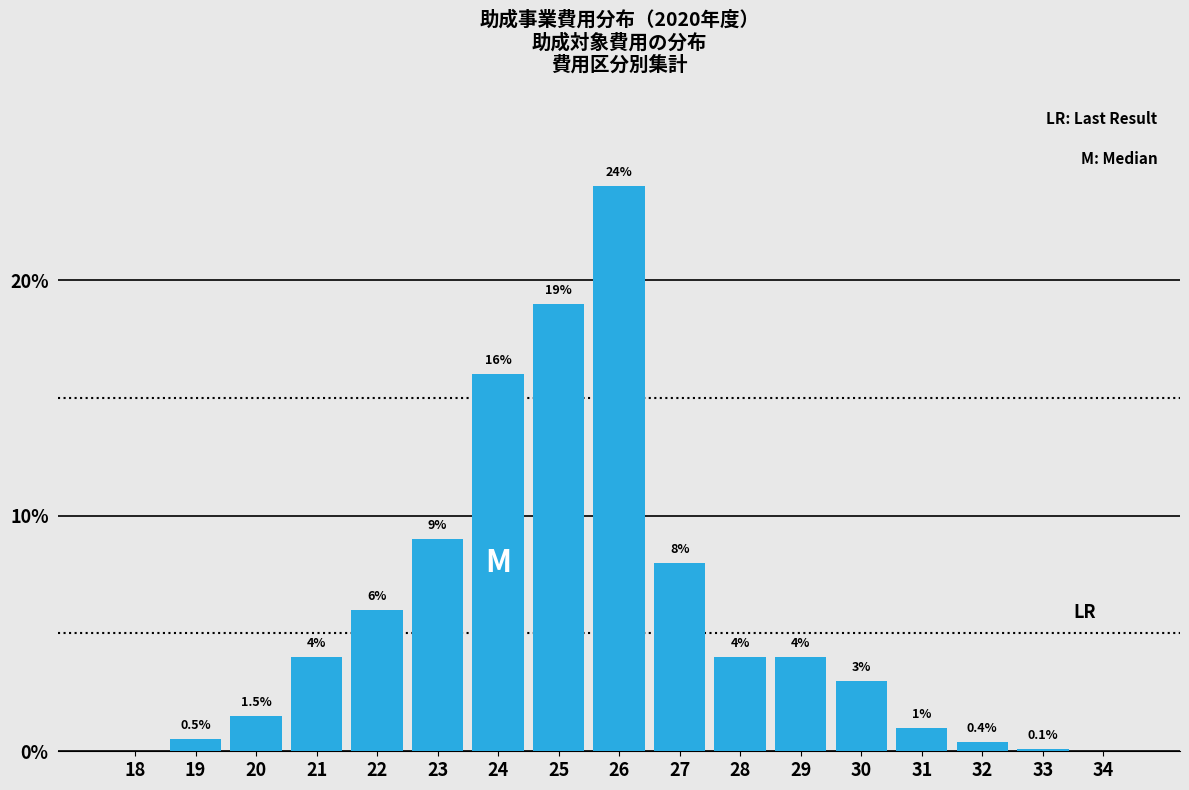

Reading left to right, extract all data points from this chart.

18=0.0	19=0.5	20=1.5	21=4.0	22=6.0	23=9.0	24=16.0	25=19.0	26=24.0	27=8.0	28=4.0	29=4.0	30=3.0	31=1.0	32=0.4	33=0.1	34=0.0